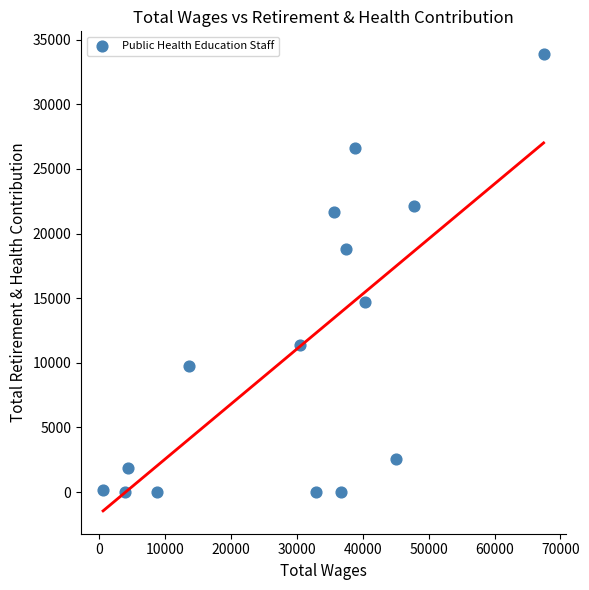

What is the range of X values (max minus min)?

66891